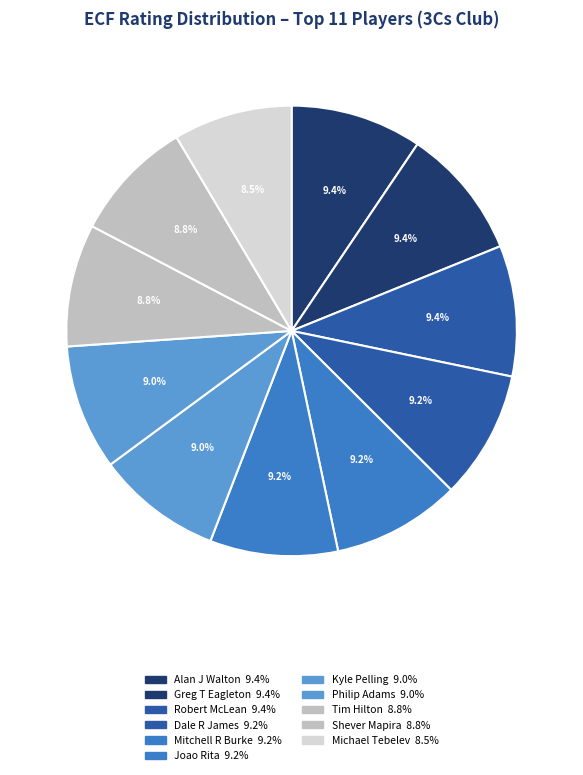

What is the ratio of the value at Greg T Eagleton to the value at Michael Tebelev?

1.1